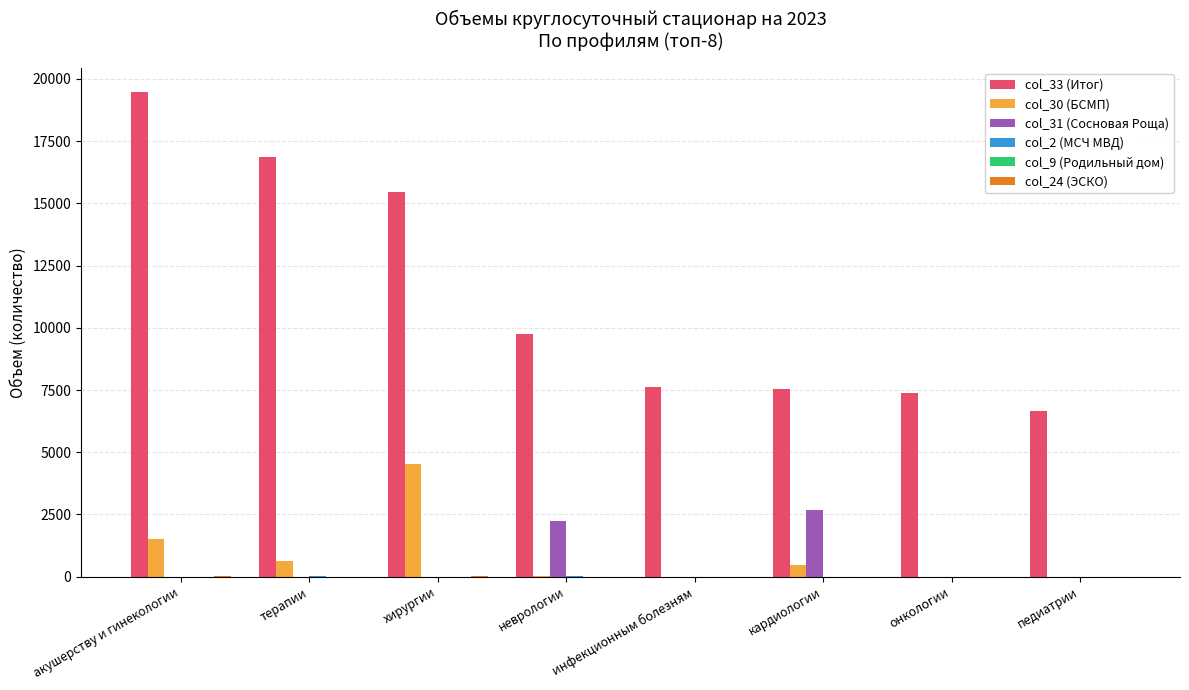

Is it true that col_31 (Сосновая Роща) equals 1349 at кардиологии?

False